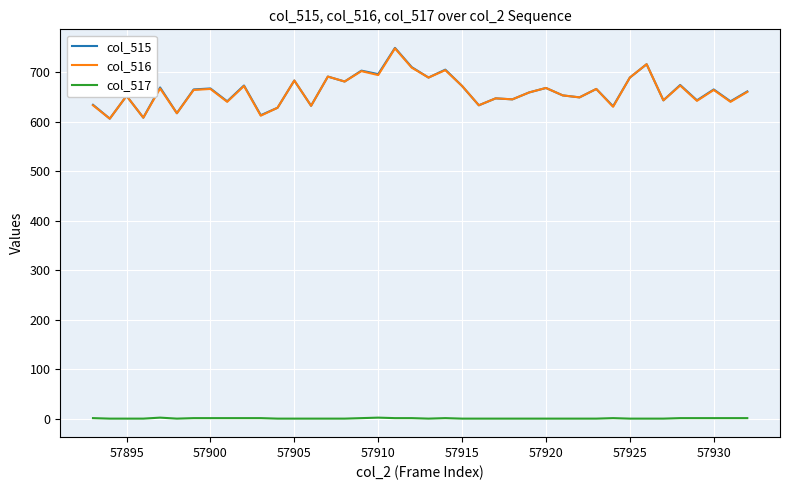

At how many categories does at least one series exceed 741?

1